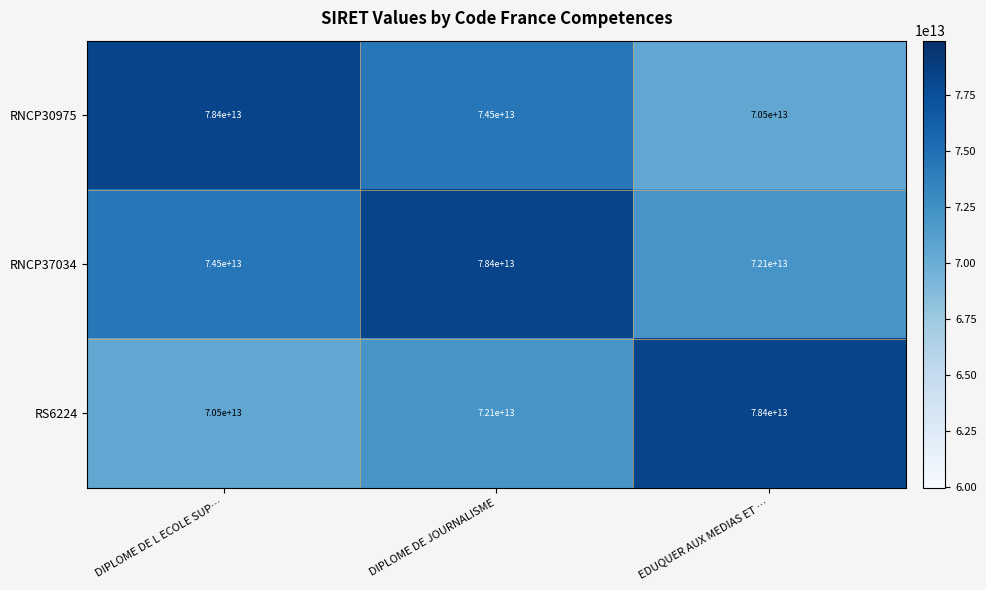

Rank the series at DIPLOME DE L ECOLE SUP… from highest to lowest value.

RNCP30975, RNCP37034, RS6224